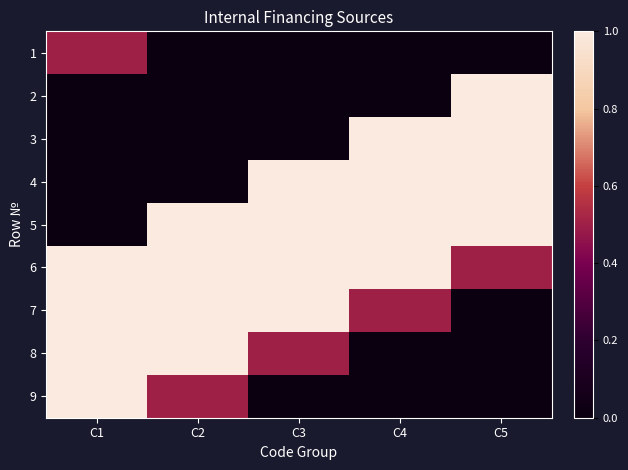

Which series has the largest total across all categories?

6